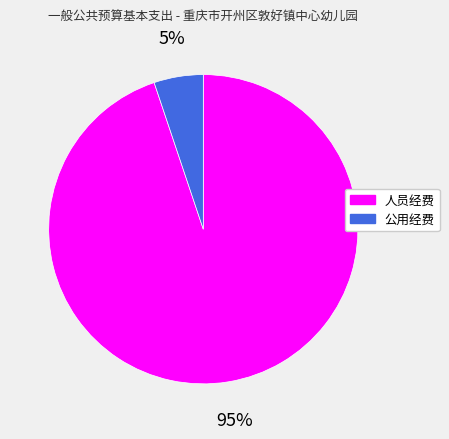

To the nearest percent, what is the average slice percentage?

50%